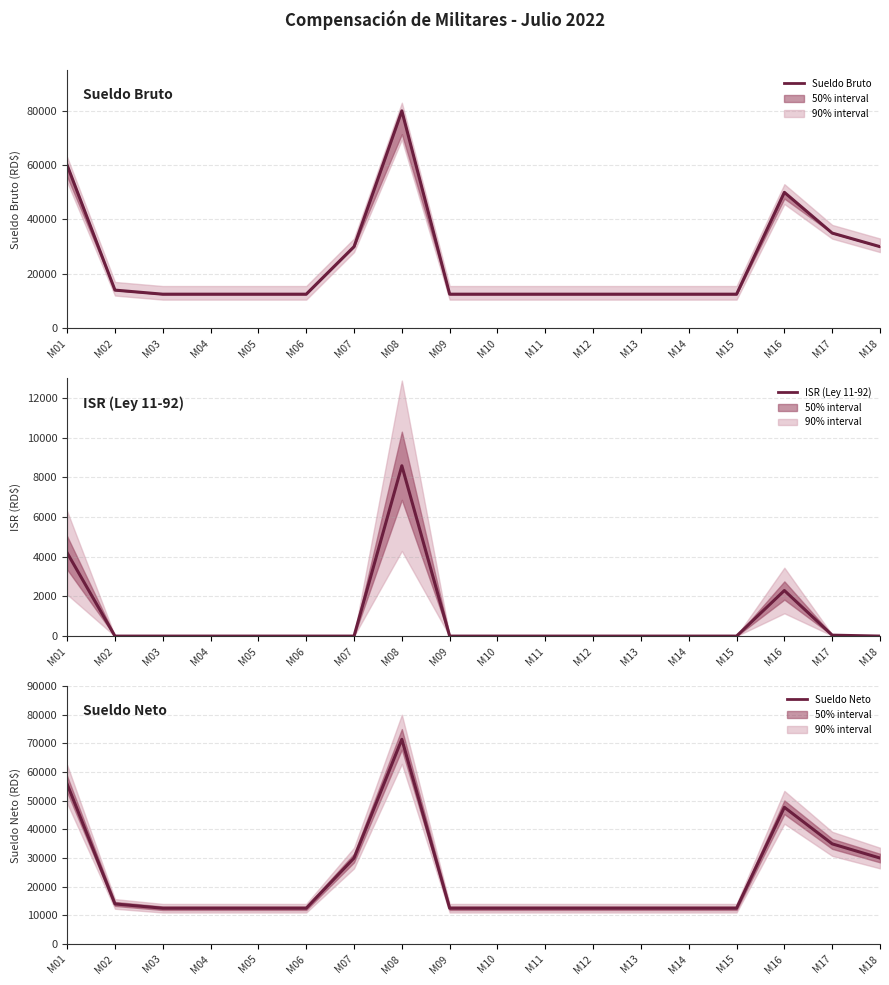

How many distinct data groups are displayed?

3